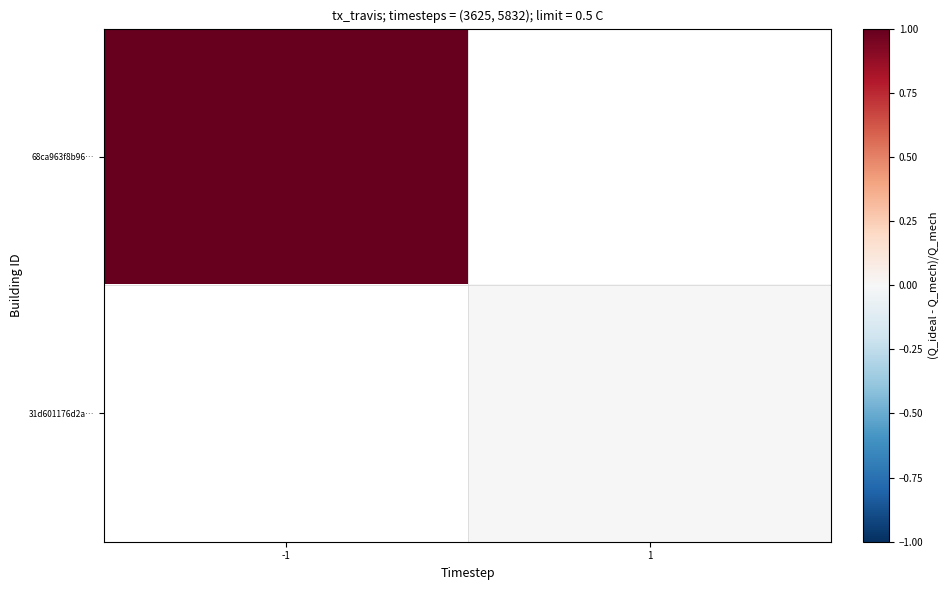

At how many categories does at least one series exceed 0?

1